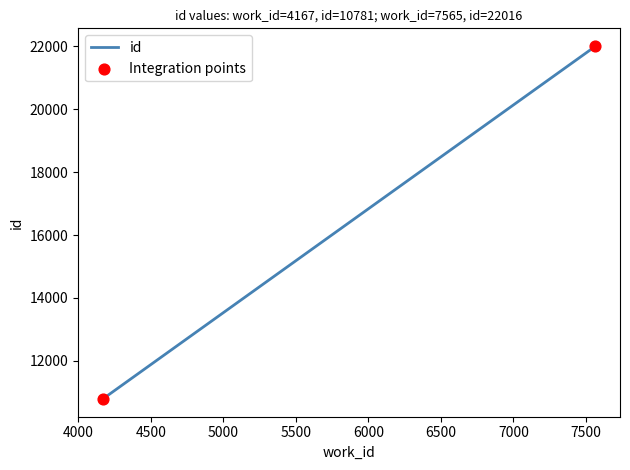

Between 4167 and 7553, which is larger?

7553